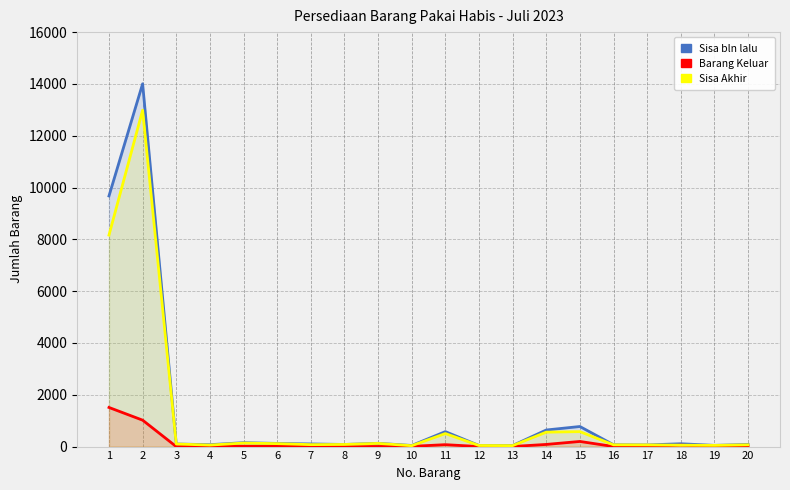

Where is the first local maximum for Sisa bln lalu?

2